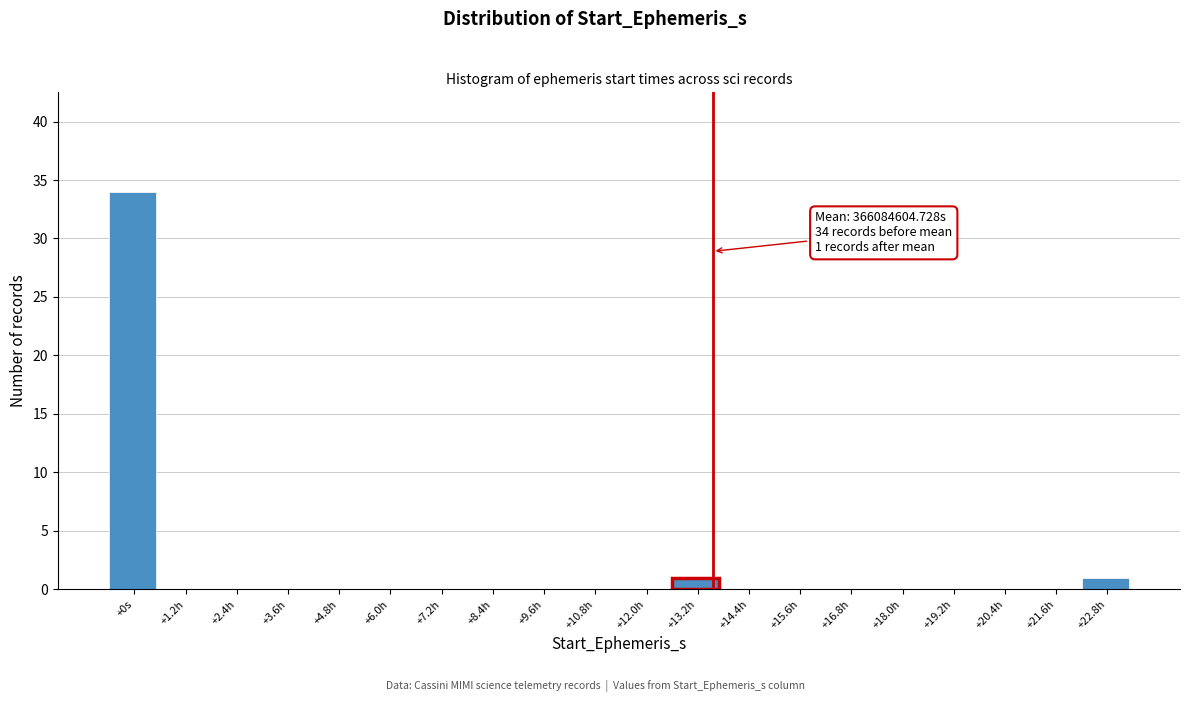

Reading right to left, transcribe all the data shown in this chart.

+22.8h=1	+21.6h=0	+20.4h=0	+19.2h=0	+18.0h=0	+16.8h=0	+15.6h=0	+14.4h=0	+13.2h=1	+12.0h=0	+10.8h=0	+9.6h=0	+8.4h=0	+7.2h=0	+6.0h=0	+4.8h=0	+3.6h=0	+2.4h=0	+1.2h=0	+0s=34